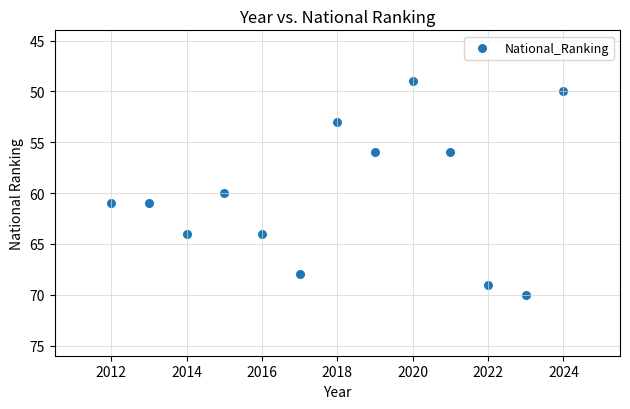

What Y value in the scatter plot is closest to 59?

60